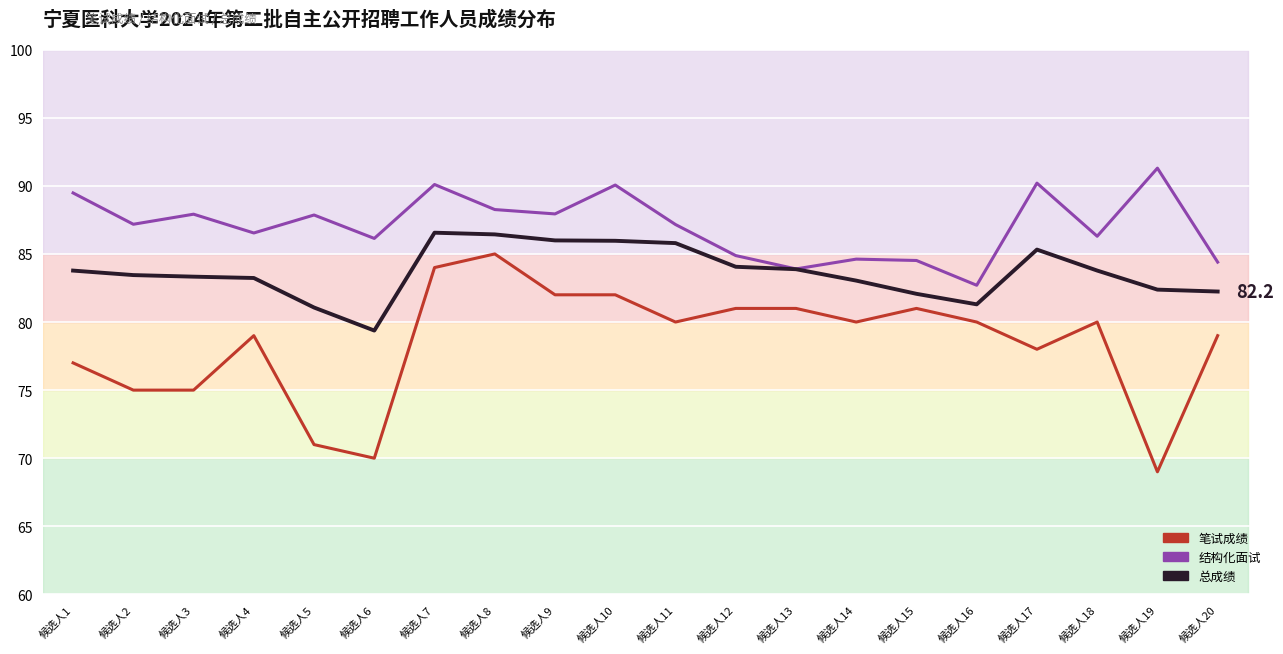

At which label is 总成绩_line closest to 82?

候选人15